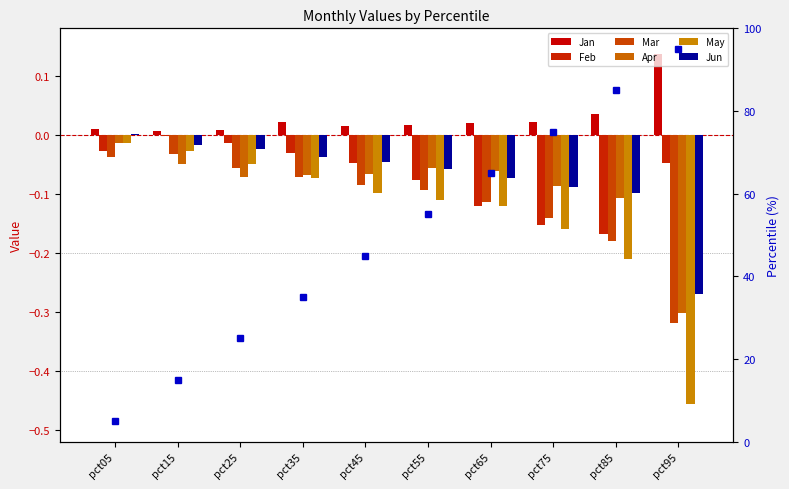

Which category has the lowest value in the Mar series?

pct95